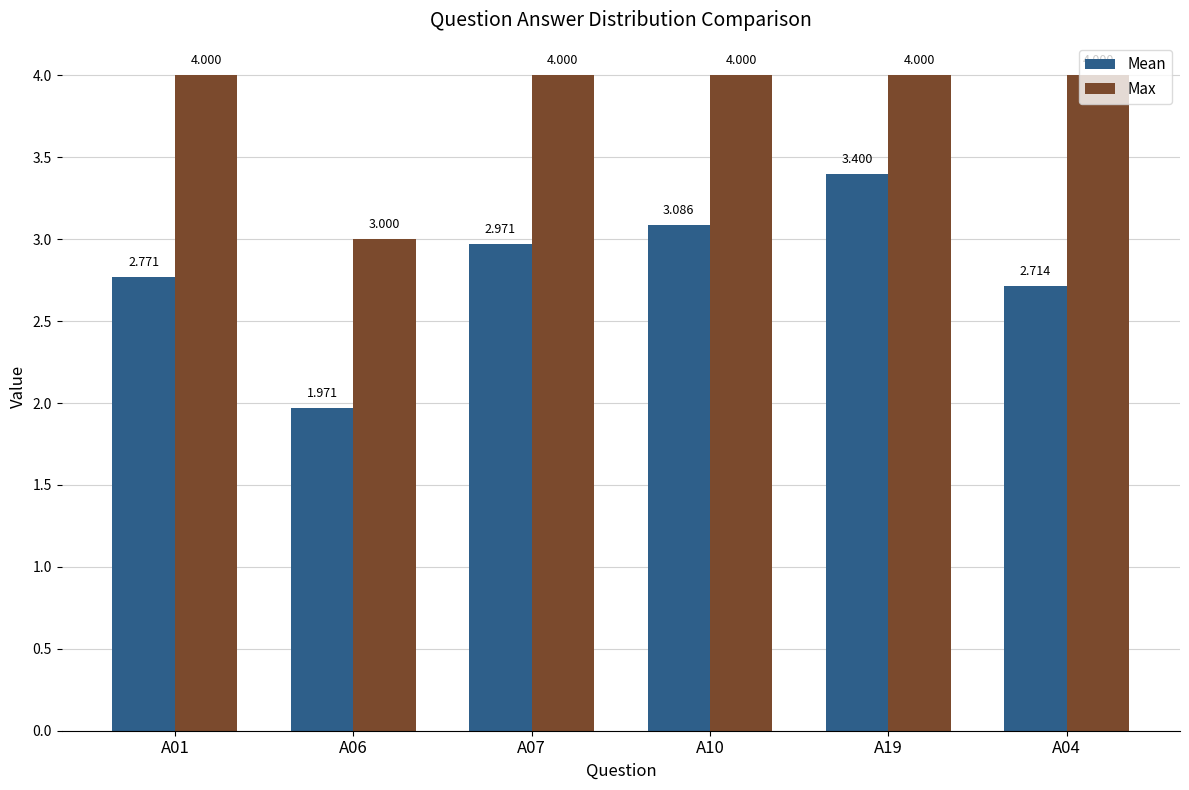

Count the number of data series in this chart.

2